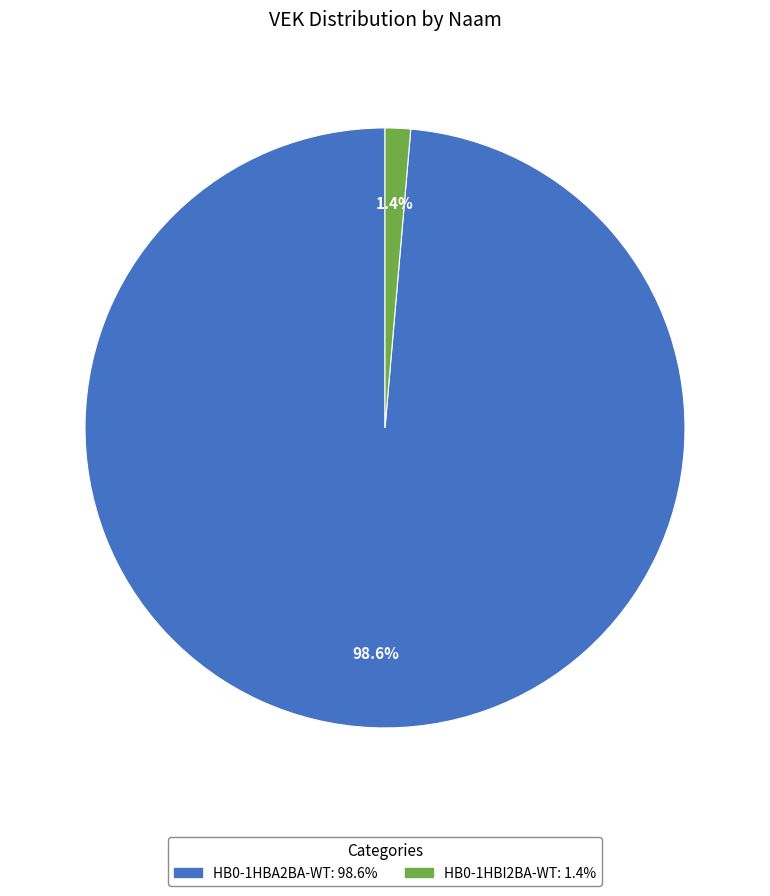

Is there any slice that represents more than half of the pie?

Yes